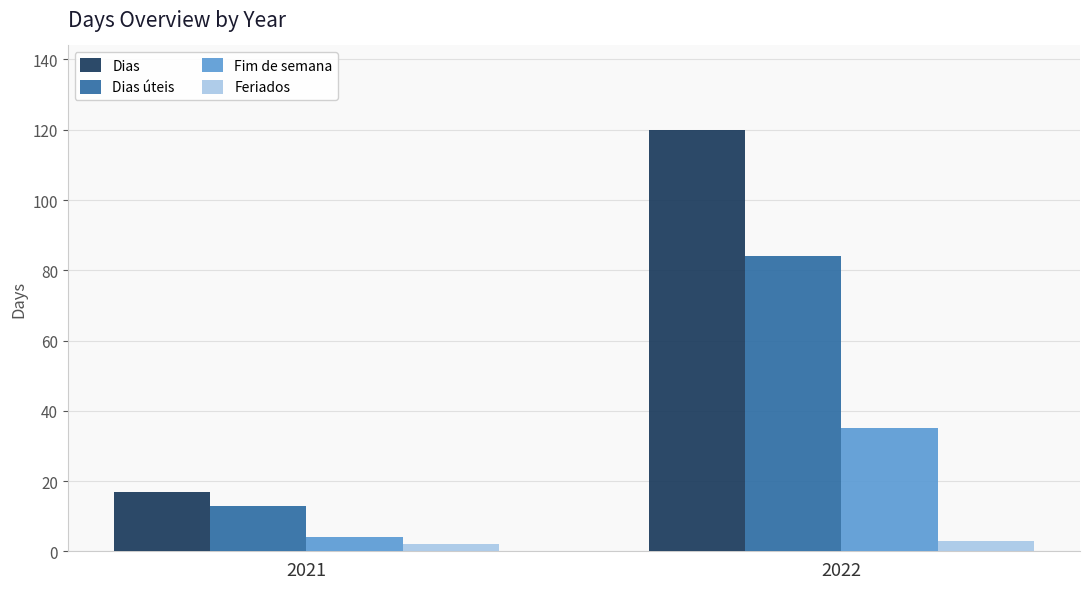

What are all the series names shown in the legend?

Dias, Dias úteis, Fim de semana, Feriados